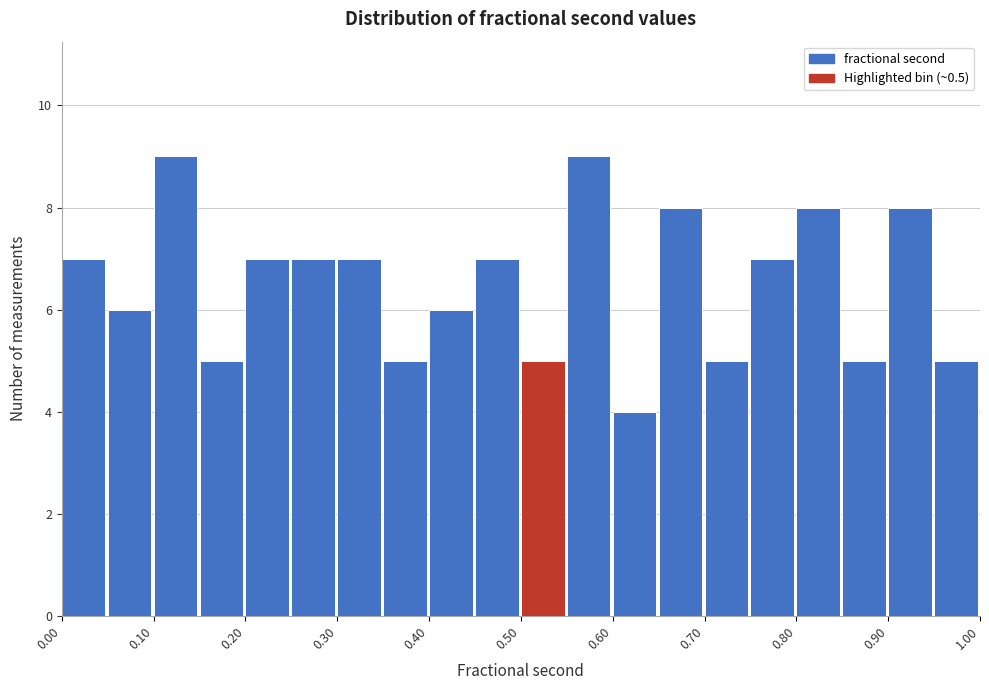

Reading left to right, transcribe this chart: for each bar, give the range it covers on the x-axis and its height. The values are not printed on the chart, so give them approximately, as read against the axis.

0.00 to 0.05: 7
0.05 to 0.10: 6
0.10 to 0.15: 9
0.15 to 0.20: 5
0.20 to 0.25: 7
0.25 to 0.30: 7
0.30 to 0.35: 7
0.35 to 0.40: 5
0.40 to 0.45: 6
0.45 to 0.50: 7
0.50 to 0.55: 5
0.55 to 0.60: 9
0.60 to 0.65: 4
0.65 to 0.70: 8
0.70 to 0.75: 5
0.75 to 0.80: 7
0.80 to 0.85: 8
0.85 to 0.90: 5
0.90 to 0.95: 8
0.95 to 1.00: 5